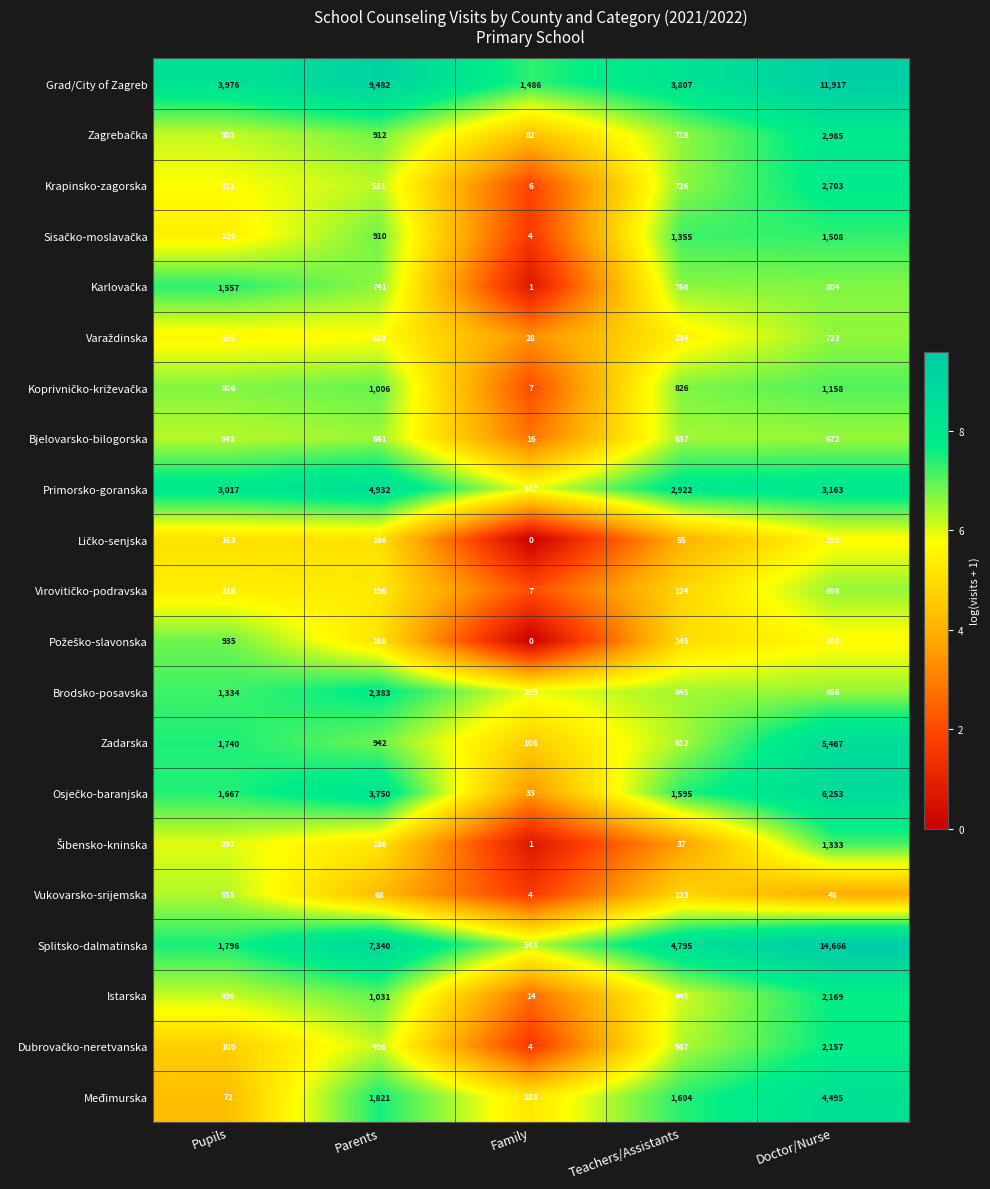

The Grad/City of Zagreb series shows 9482 at Parents. True or false?

True